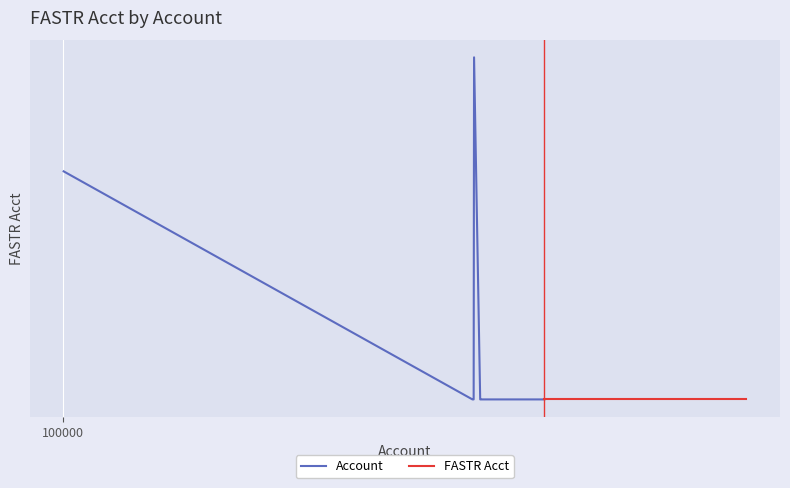

True or false: FASTR Acct and Account intersect in this chart.

False